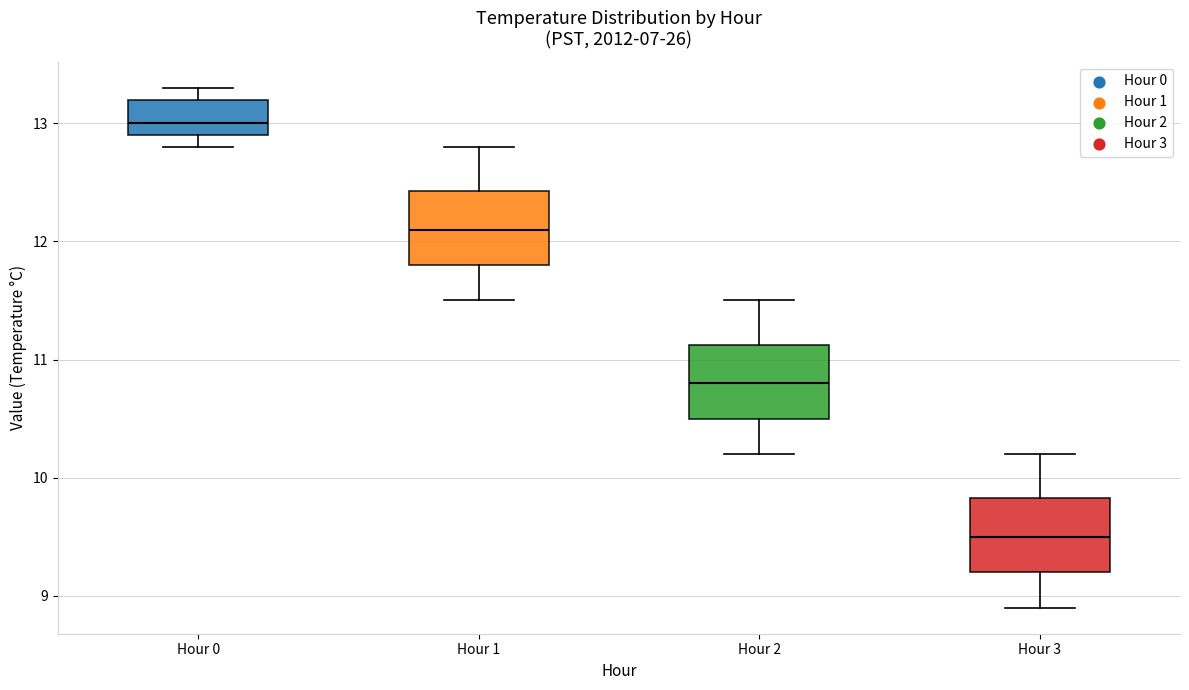

Which box has the highest median line?

Hour 0